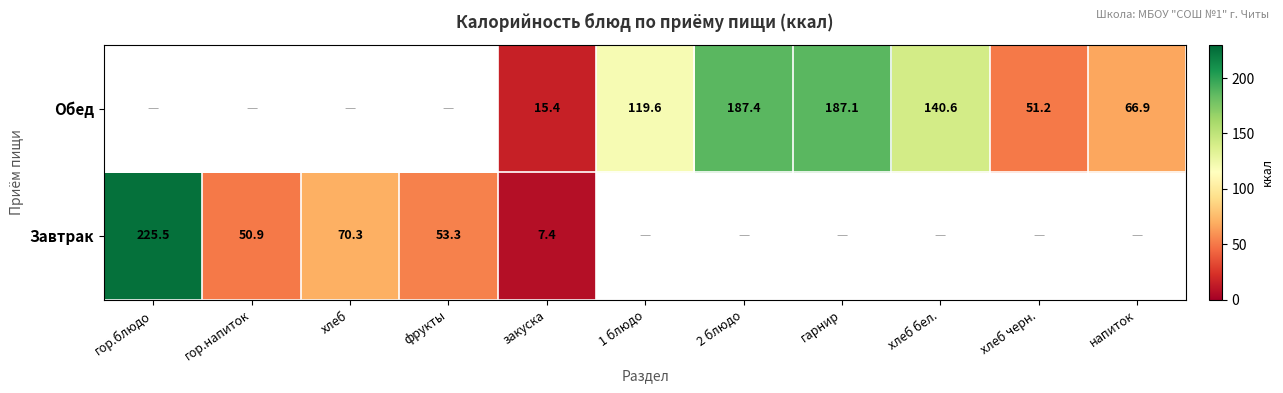

How many series are shown in this chart?

2